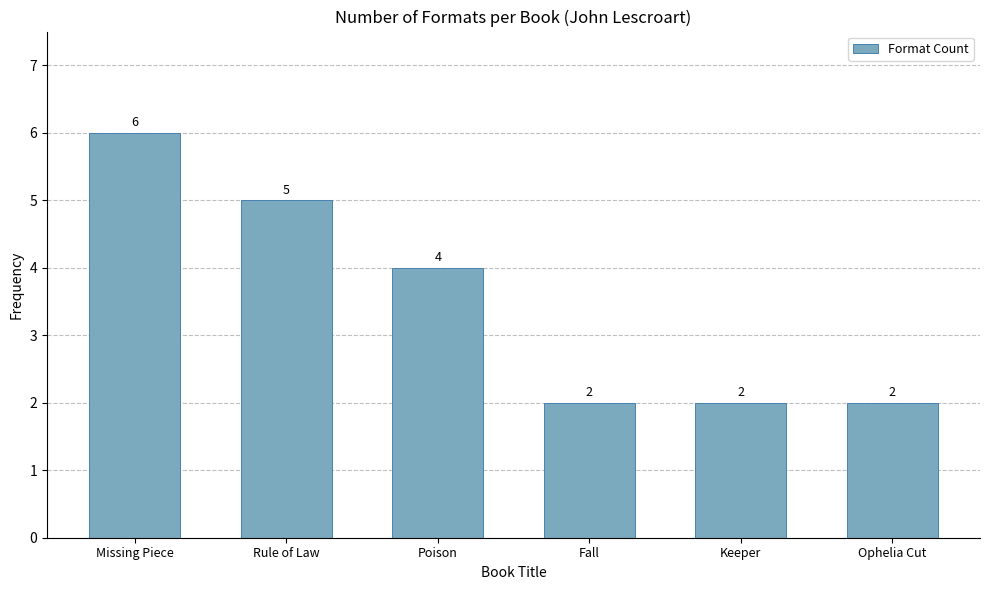

Count the values in the range 2 to 5.

5